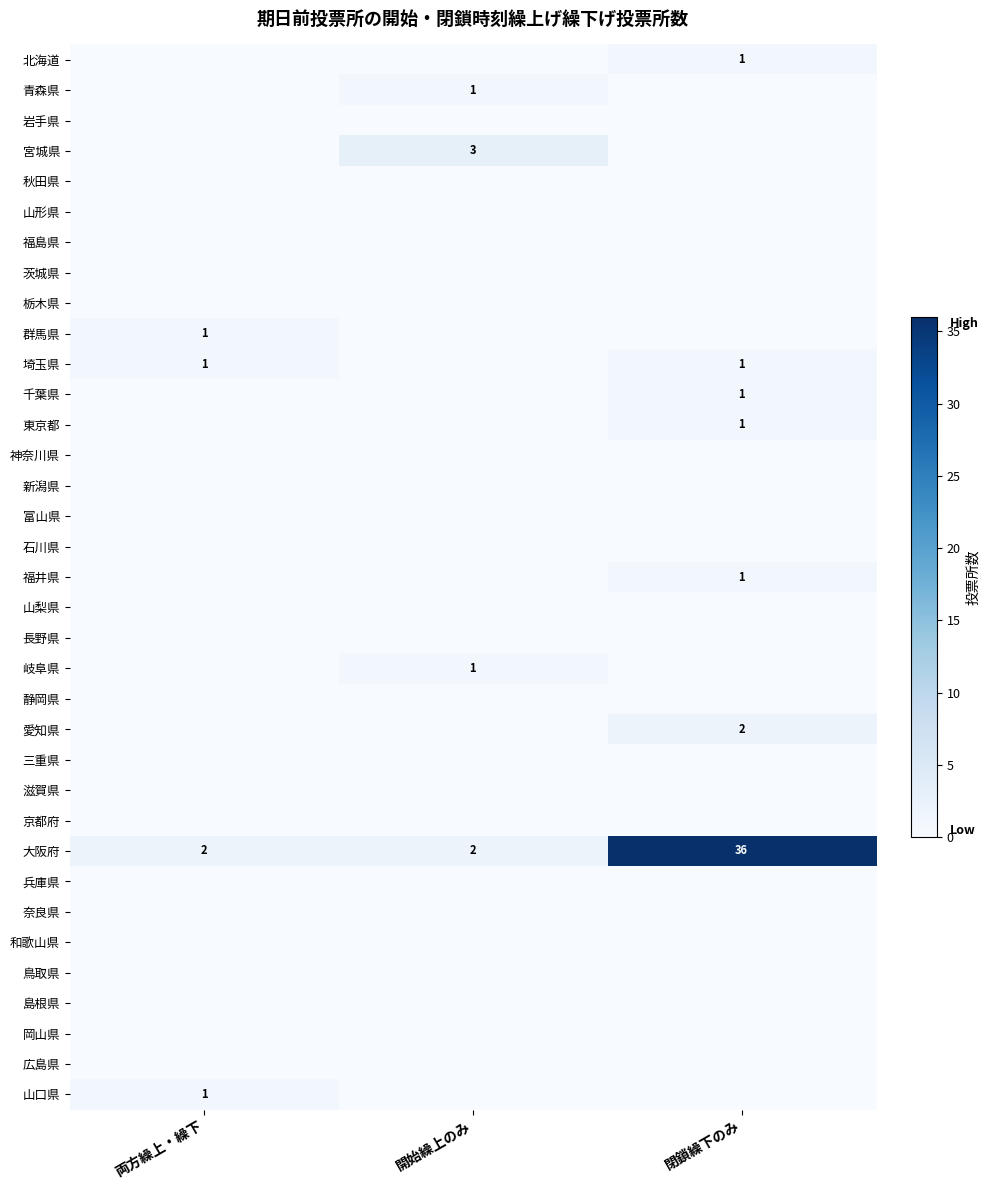

What is the sum of the 大阪府 values at 閉鎖繰下のみ and 両方繰上・繰下?

38